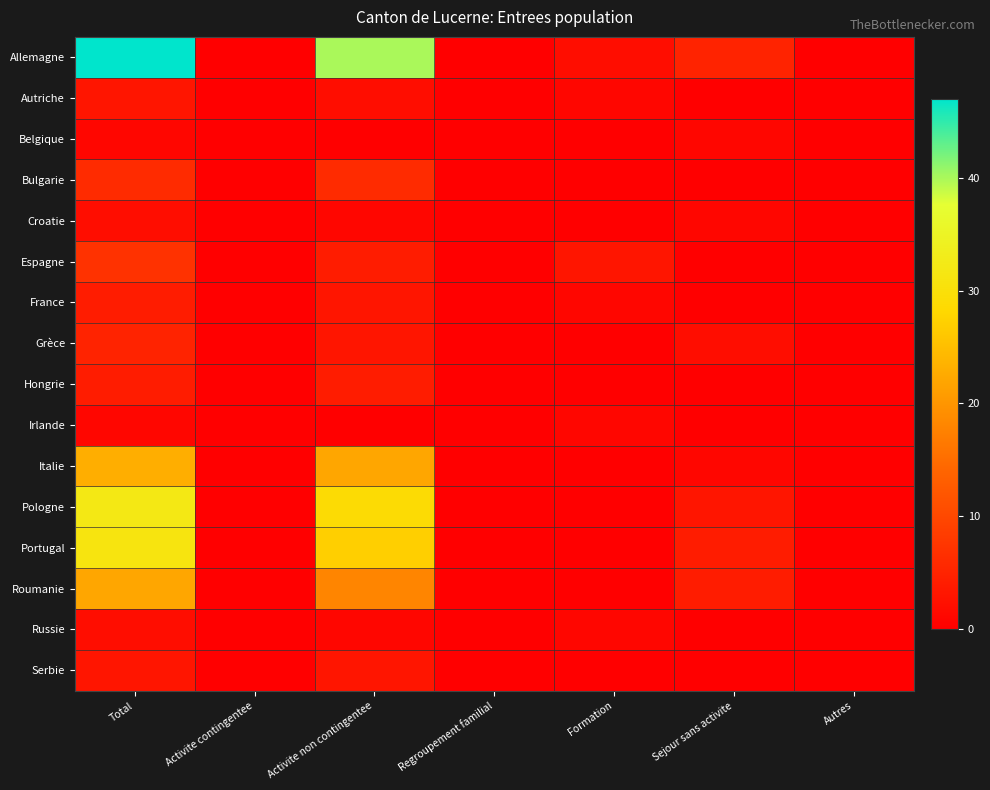

Which has a higher value, Activite contingentee or Formation?

Formation